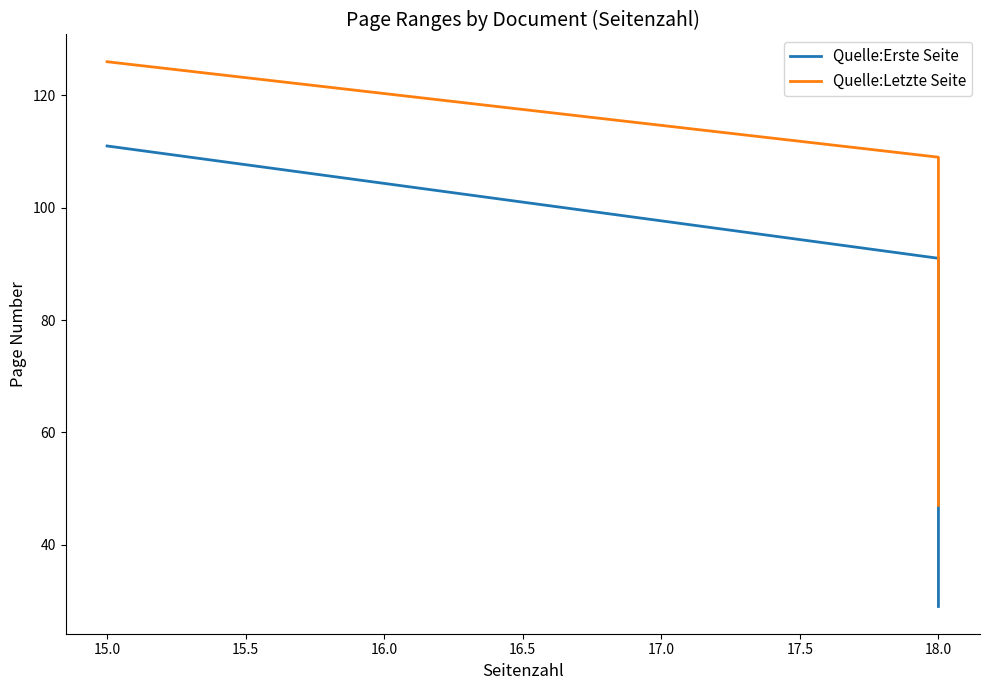

The Quelle:Letzte Seite series shows 70 at 18.0. True or false?

False